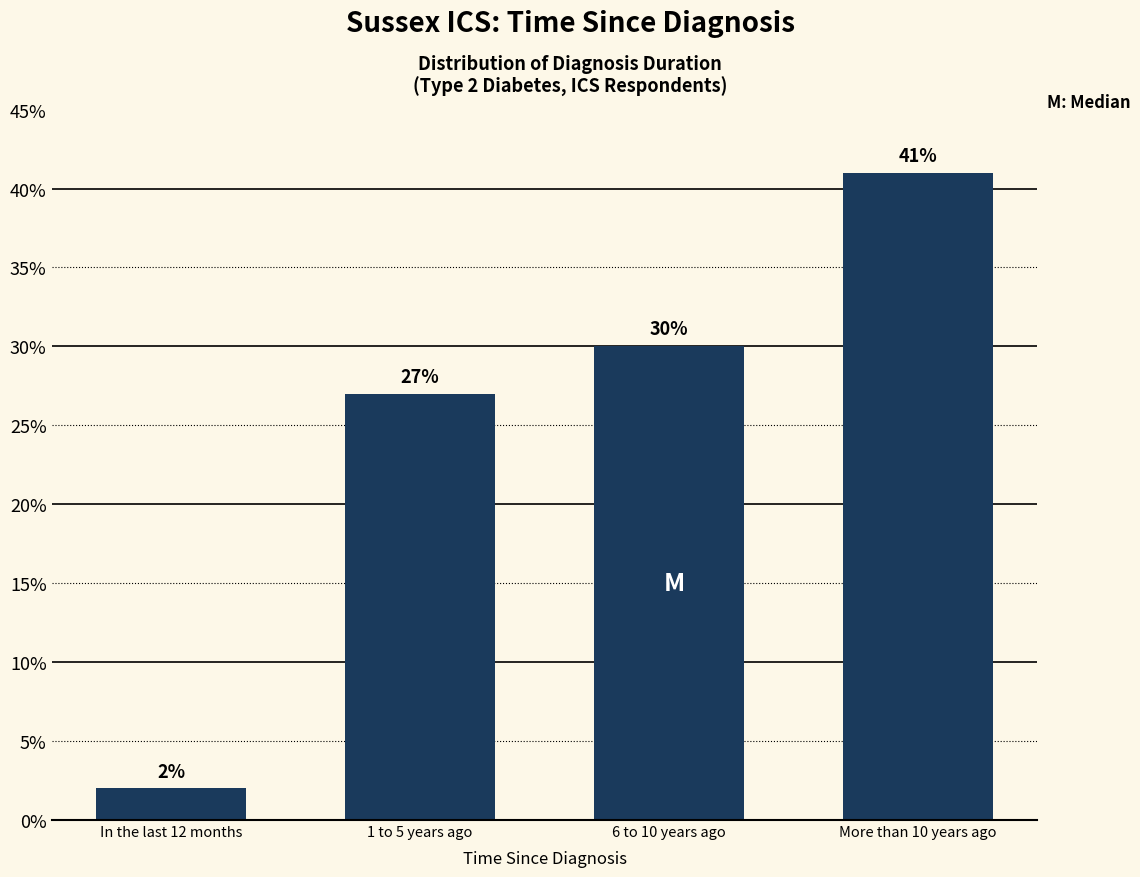

Reading left to right, transcribe all the data shown in this chart.

2	27	30	41